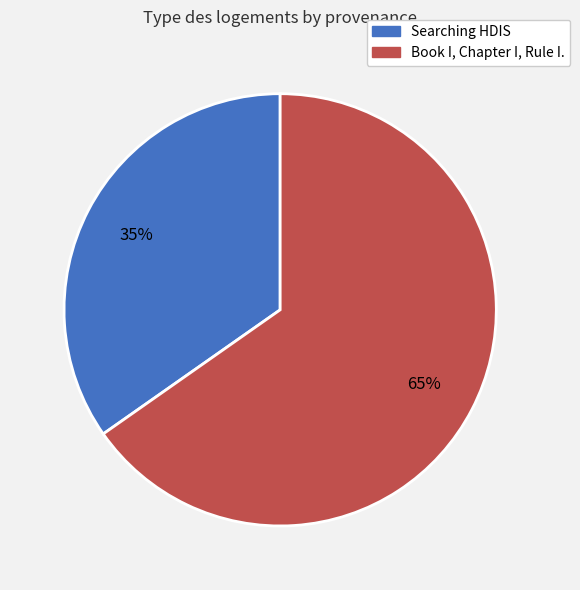

Between Book I, Chapter I, Rule I. and Searching HDIS, which is larger?

Book I, Chapter I, Rule I.